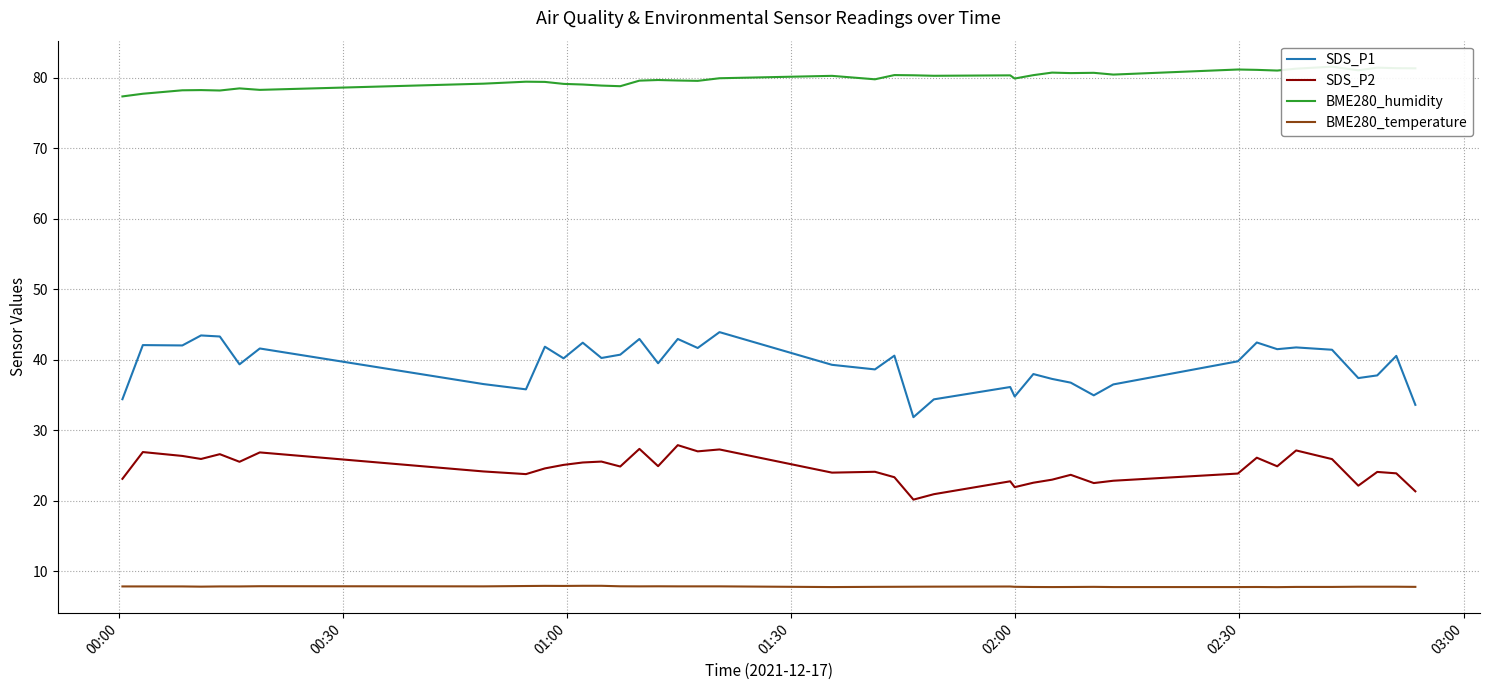

What are all the series names shown in the legend?

SDS_P1, SDS_P2, BME280_humidity, BME280_temperature